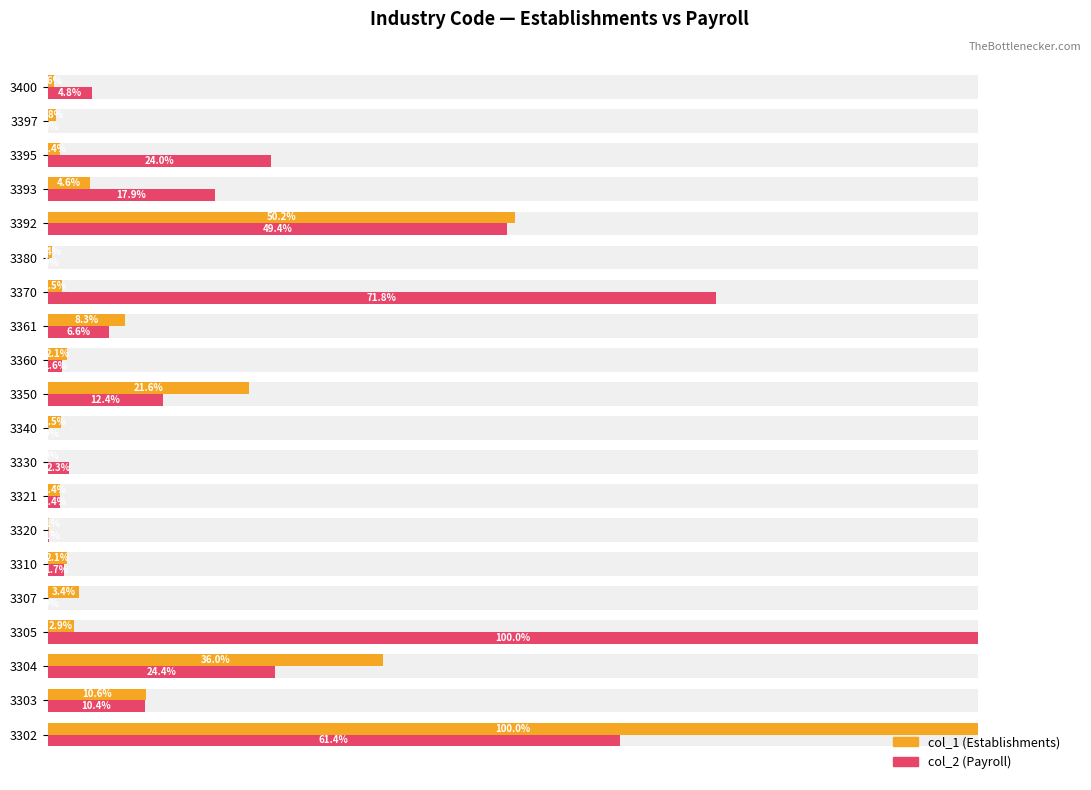

How many categories are shown in the chart?

20